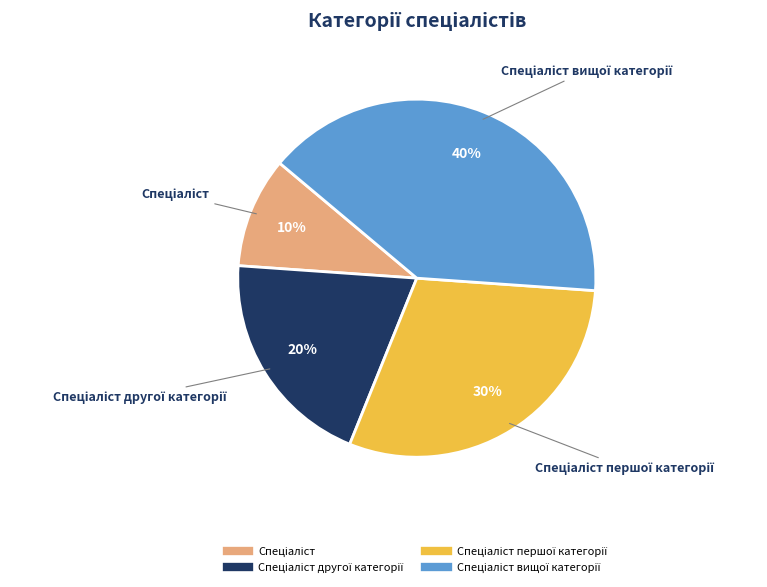

Does any single category account for the majority?

No